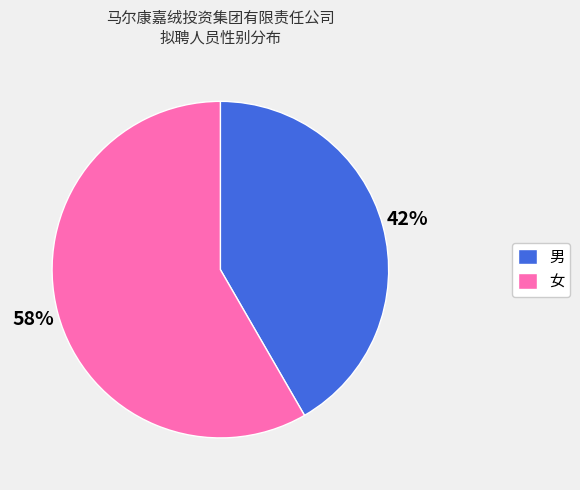

True or false: 女 accounts for 58% of the total.

True